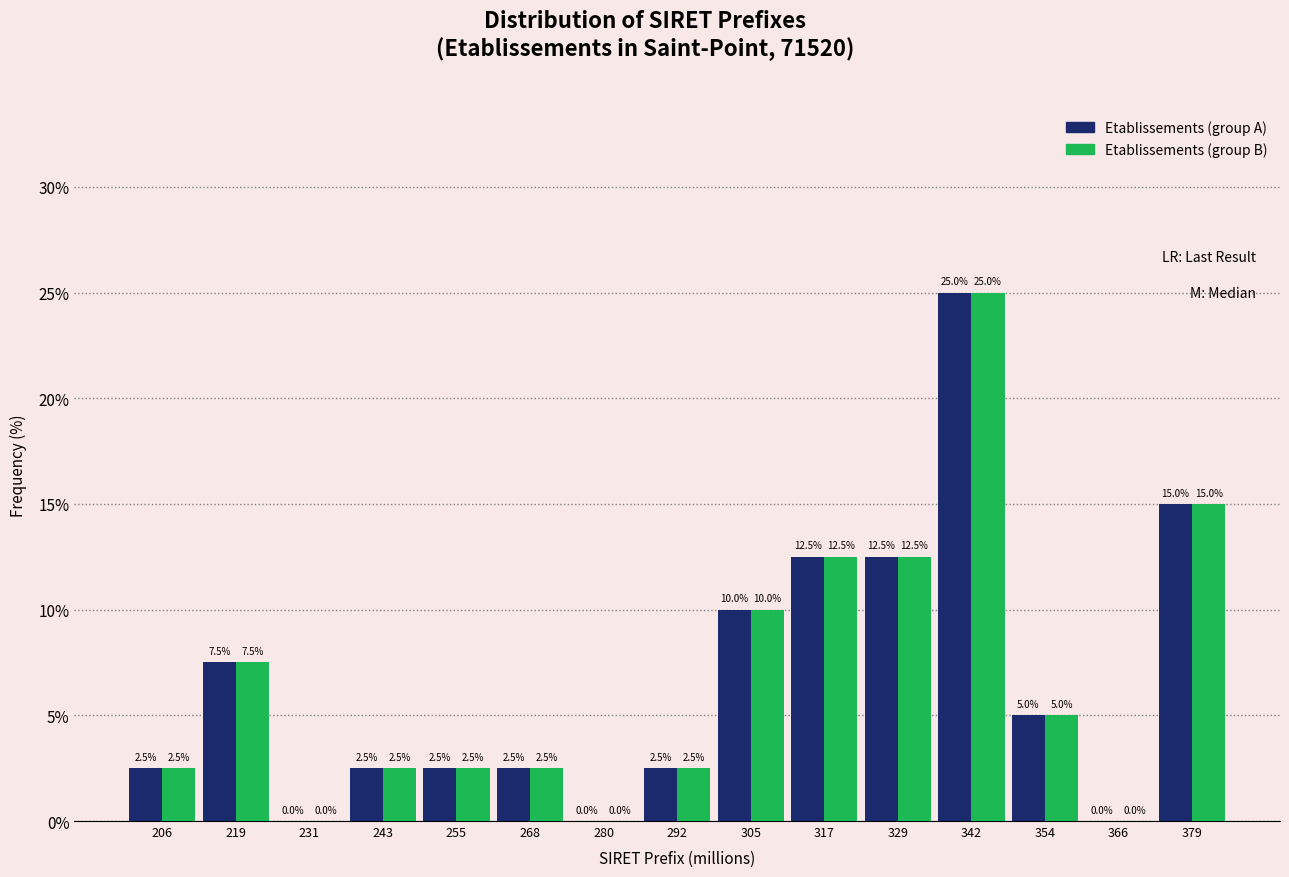

What is the height of the Etablissements (group B) bar covering 310 to 324 on the x-axis? The bar edges are not printed on the chart, so give them approximately, as read against the axis.

12.5